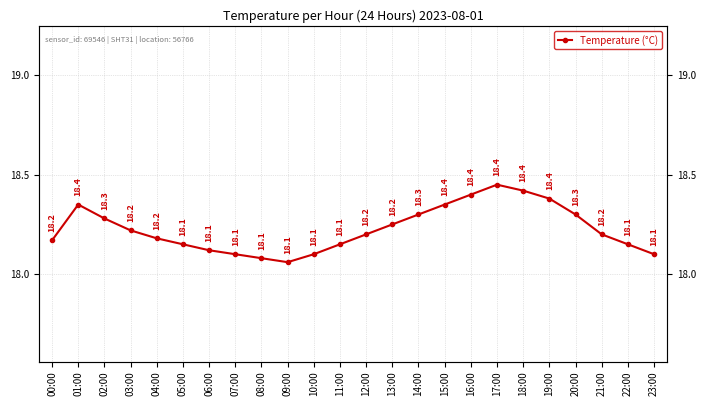

Approximately how many times larger is the value at 04:00 compared to 10:00?

1.0